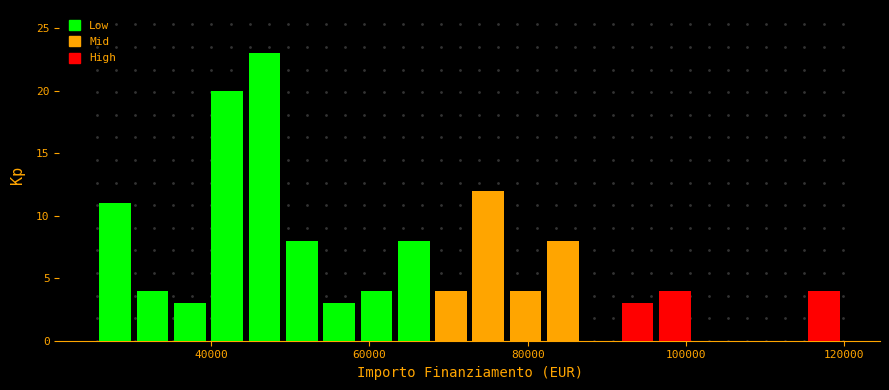

Around what value on the x-axis is the tallest bar? Give the approximate position of its centre, as read against the axis.

46000